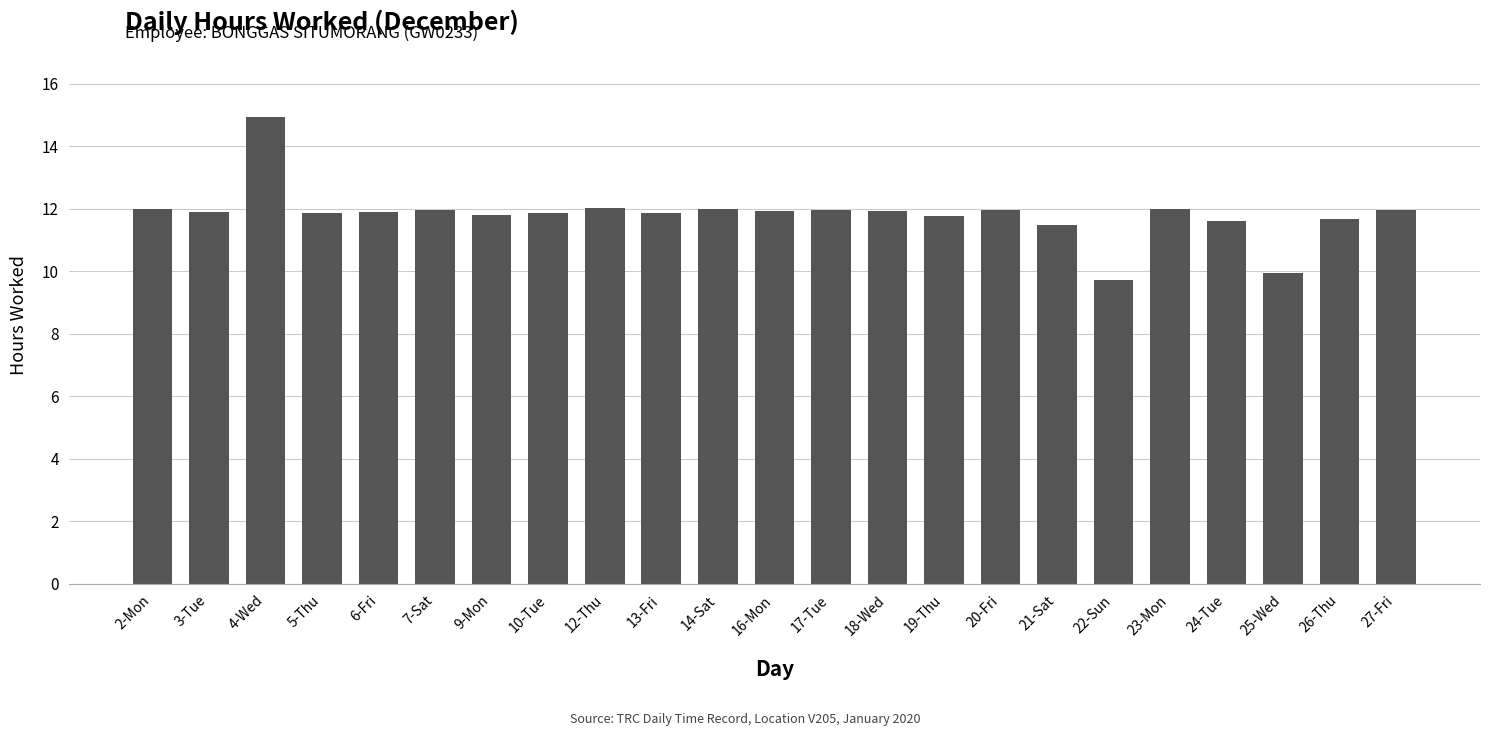

Are the bars grouped side by side (vs. stacked)?

No